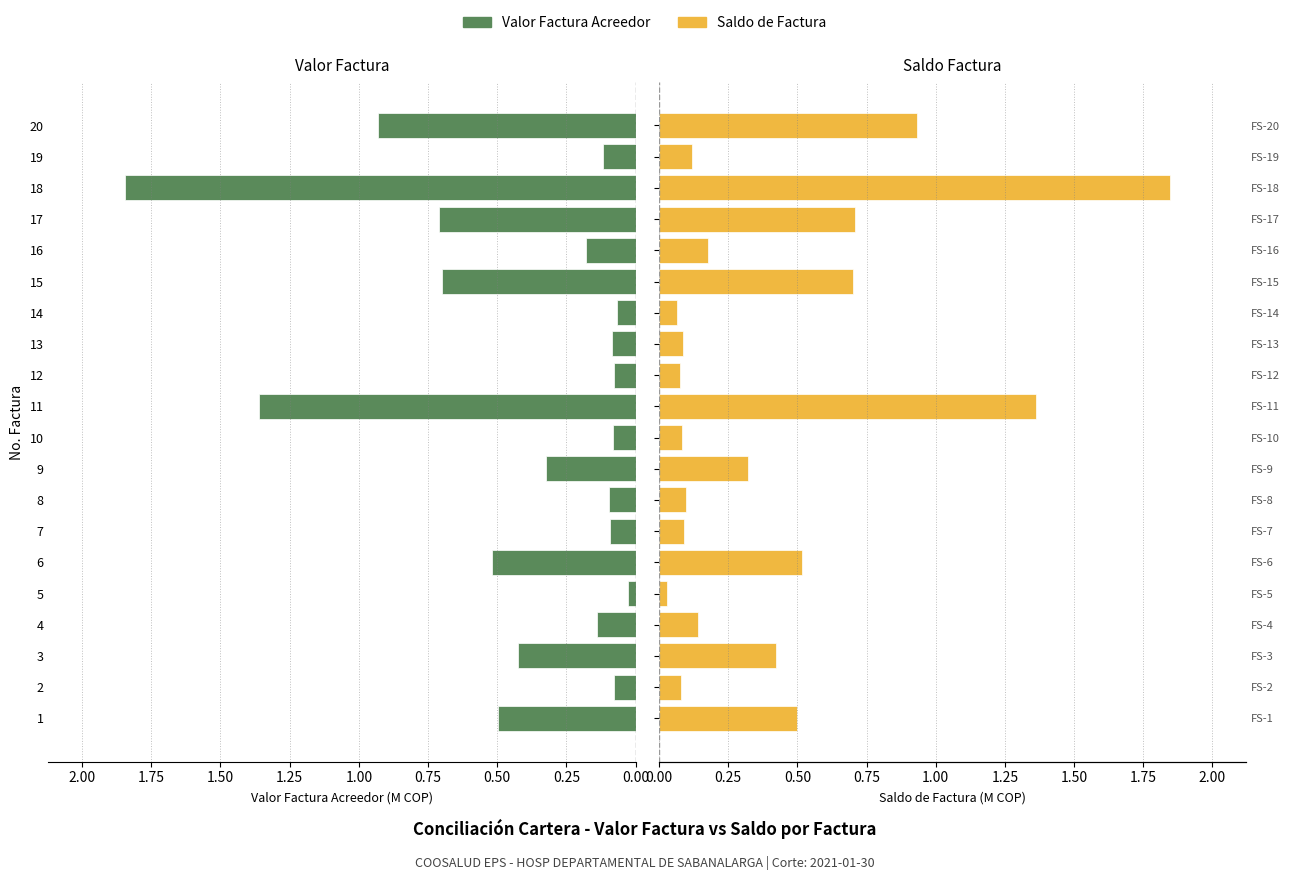

Are the bars grouped side by side (vs. stacked)?

Yes